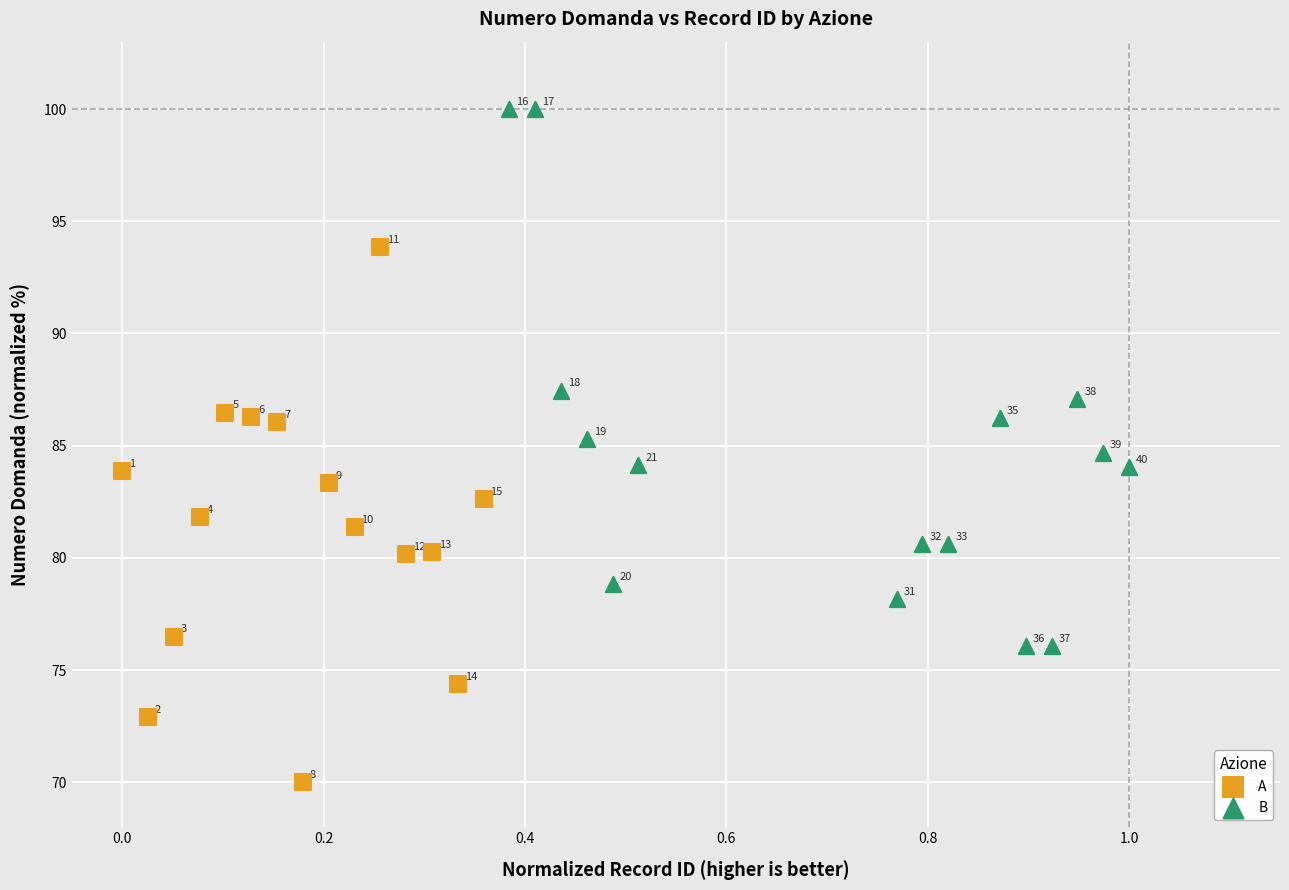

Which series contains the lowest Y value?

A